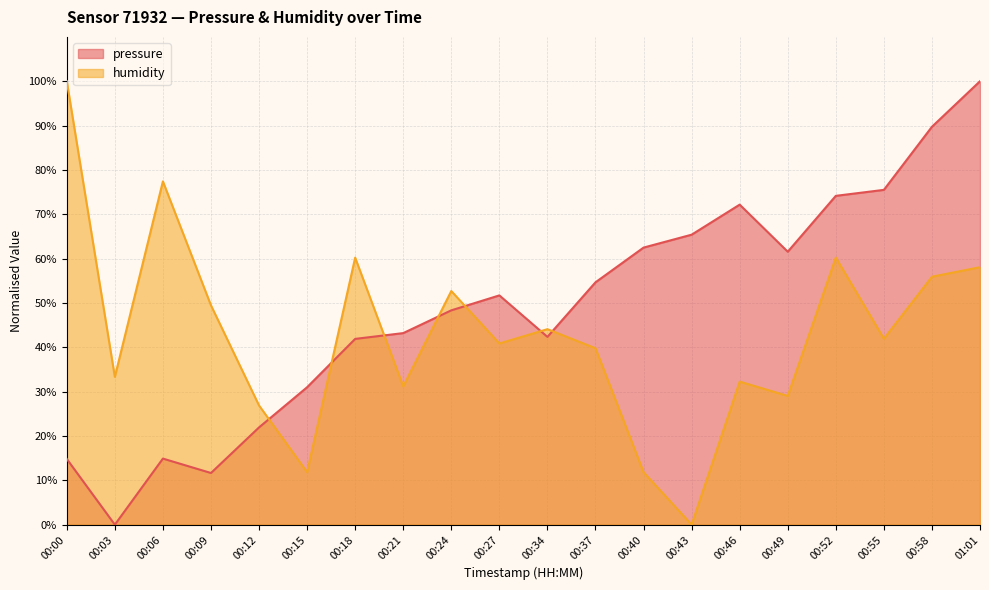

What are all the series names shown in the legend?

pressure, humidity